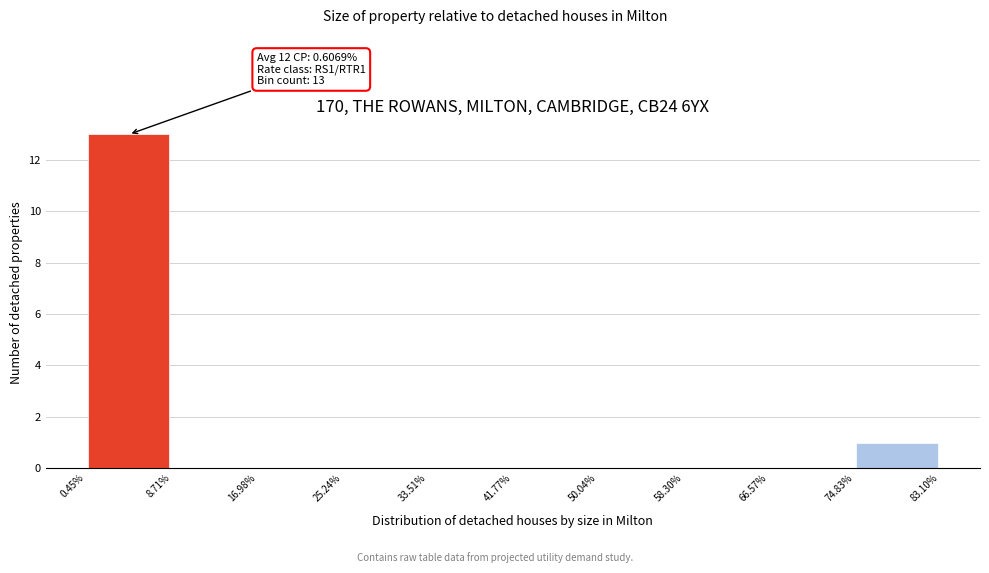

Which range on the x-axis has the tallest bar?

0.45% to 8.71%